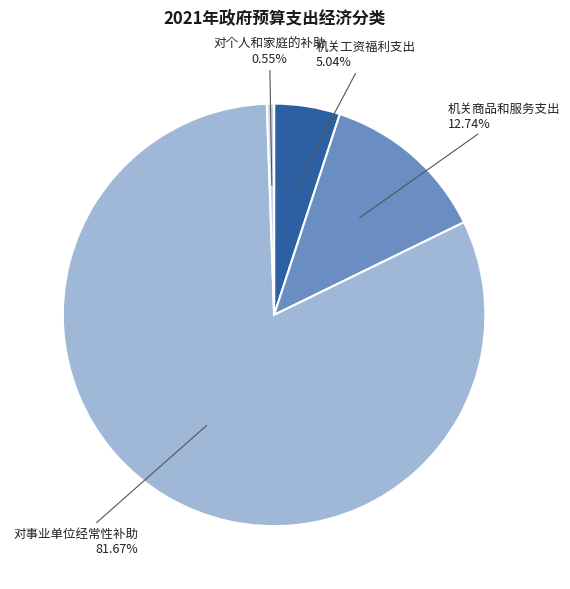

Rank the categories by value from highest to lowest.

对事业单位经常性补助, 机关商品和服务支出, 机关工资福利支出, 对个人和家庭的补助